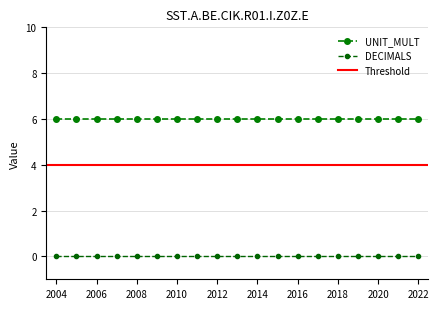

Is the value of UNIT_MULT at 2014 greater than the value of DECIMALS at 2022?

Yes